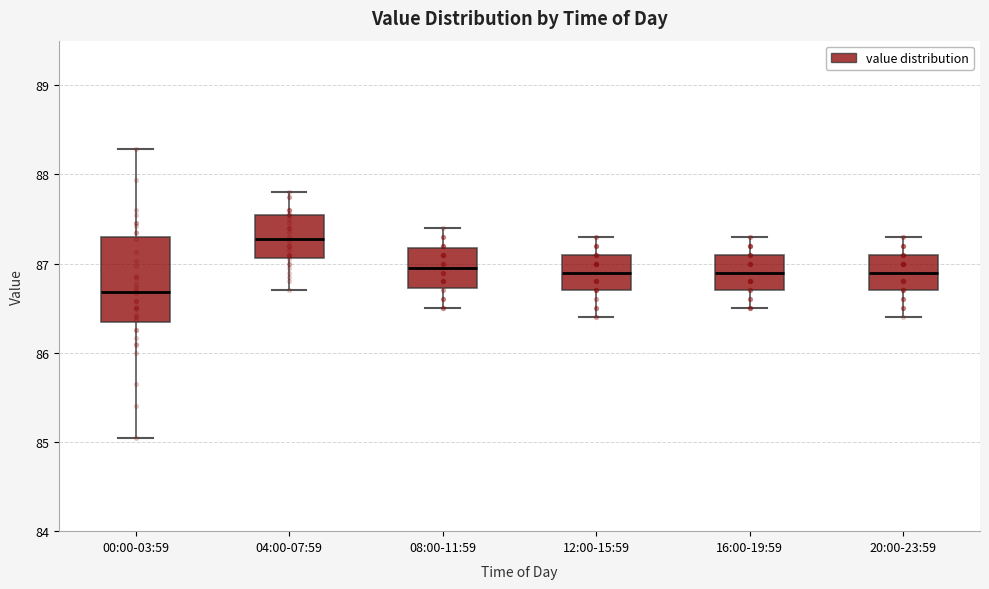

Which box is the tallest, from its lower edge to its upper edge?

00:00-03:59